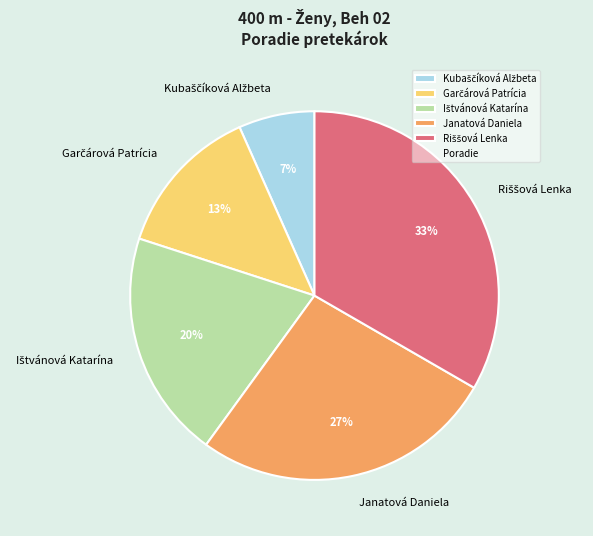

Is there any slice that represents more than half of the pie?

No